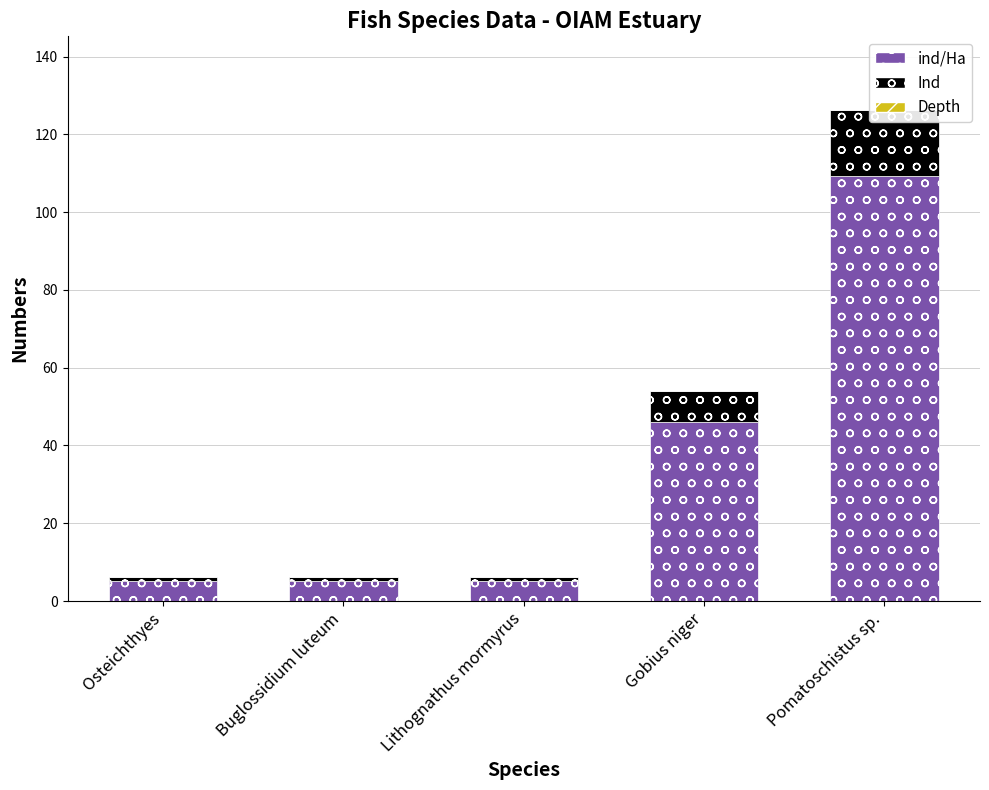

Reading left to right, extract all data points from this chart.

ind/Ha: Osteichthyes=5.2	Buglossidium luteum=5.2	Lithognathus mormyrus=5.2	Gobius niger=46.0	Pomatoschistus sp.=109.3
Ind: Osteichthyes=1.0	Buglossidium luteum=1.0	Lithognathus mormyrus=1.0	Gobius niger=8.0	Pomatoschistus sp.=17.0
Depth: Osteichthyes=0.0	Buglossidium luteum=0.0	Lithognathus mormyrus=0.0	Gobius niger=0.0	Pomatoschistus sp.=0.0